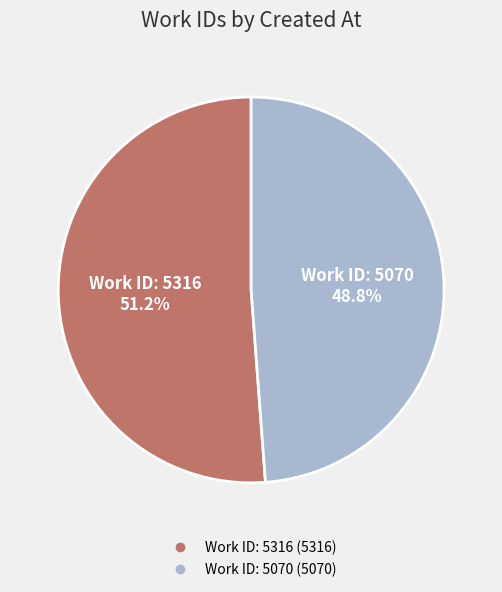

Does any single category account for the majority?

Yes